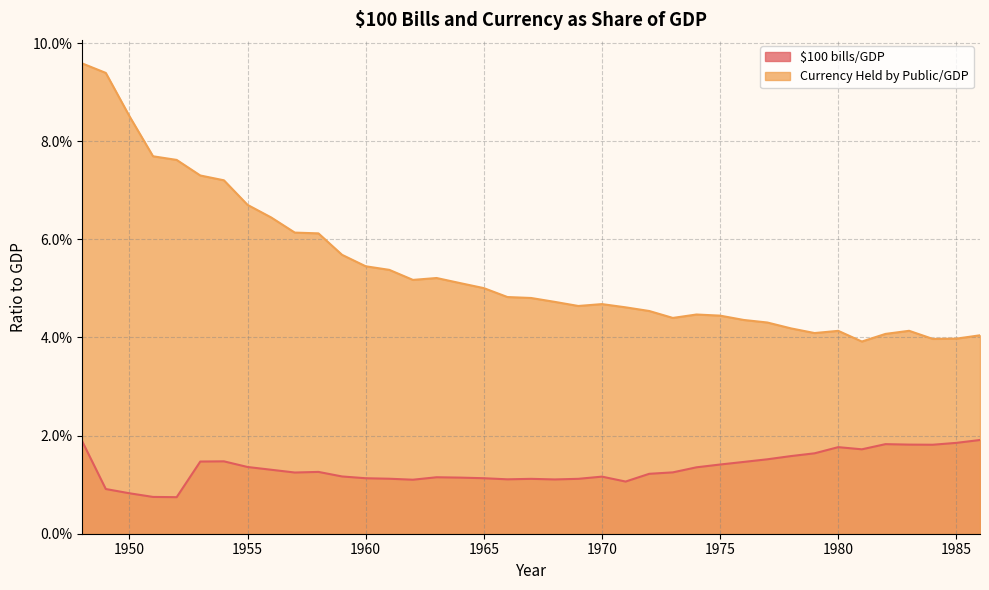

Rank the series at 1976 from highest to lowest value.

Currency Held by Public/GDP, $100 bills/GDP